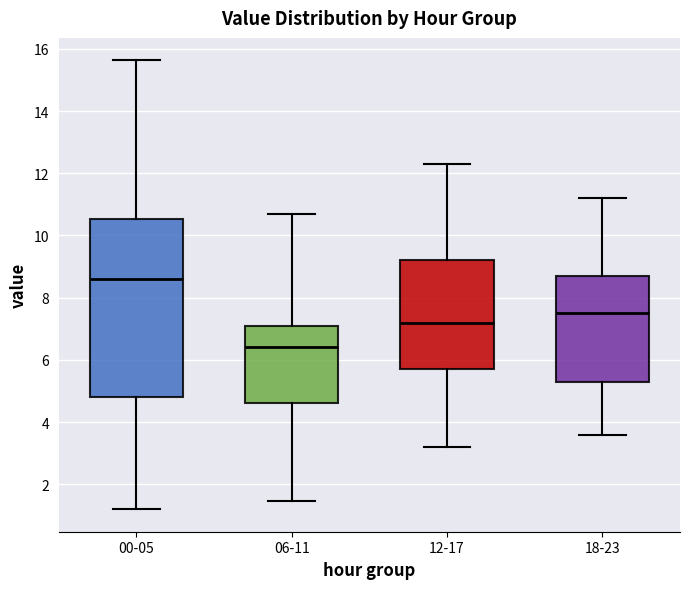

Which box is the tallest, from its lower edge to its upper edge?

00-05